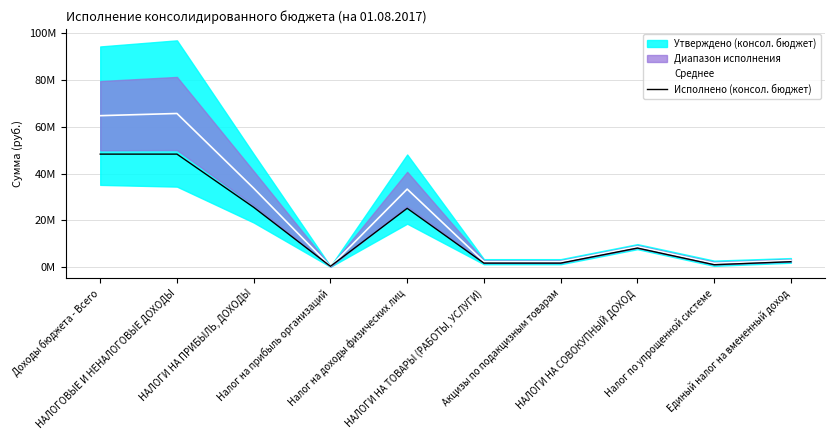

Is it true that Среднее equals 22133835.8 at Налог на доходы физических лиц?

False